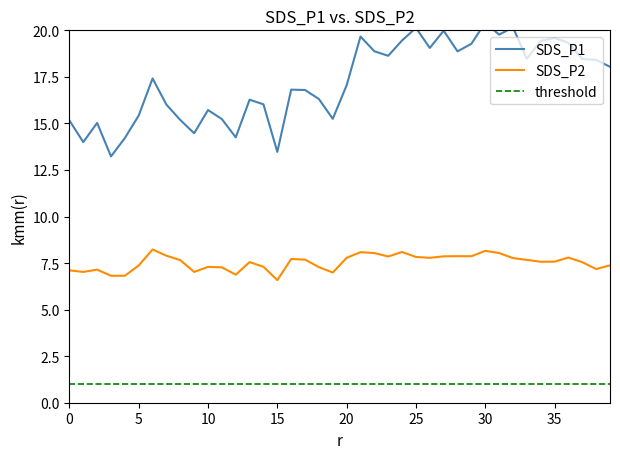

The SDS_P1 series shows 21.3 at 11. True or false?

False